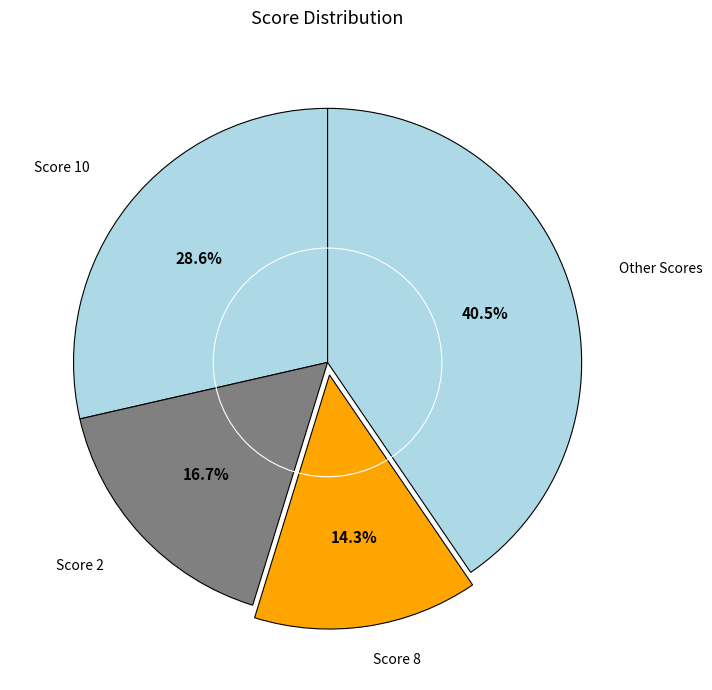

How many segments does this pie chart have?

4